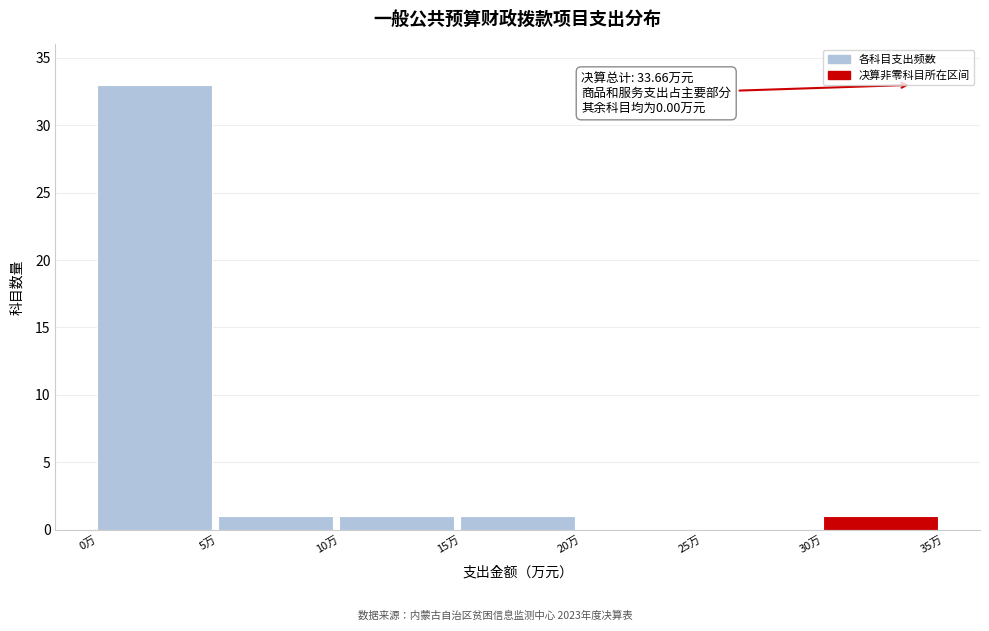

Over which range of the x-axis is the bar tallest?

0 to 5